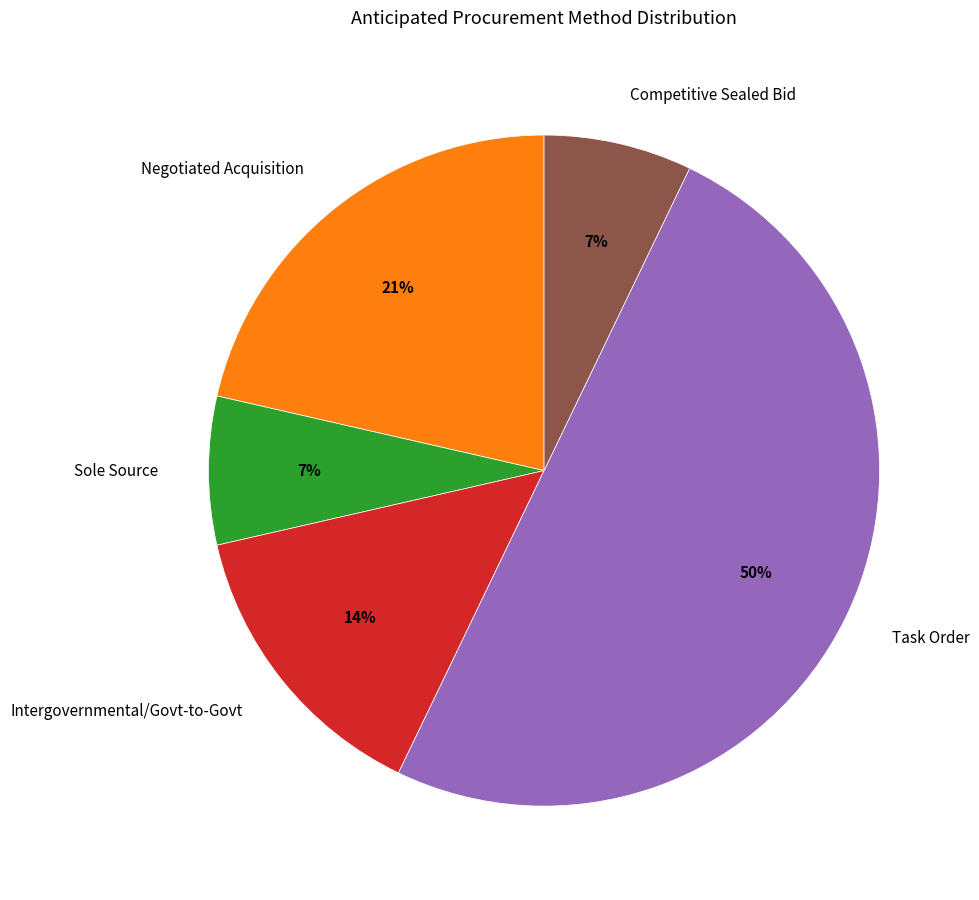

Between Intergovernmental/Govt-to-Govt and Competitive Sealed Bid, which is larger?

Intergovernmental/Govt-to-Govt